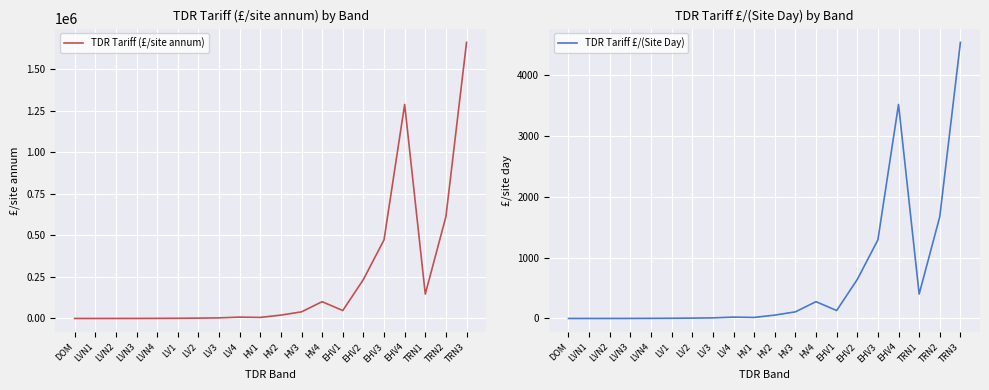

What is the label of the 6th point from the left?

LV1